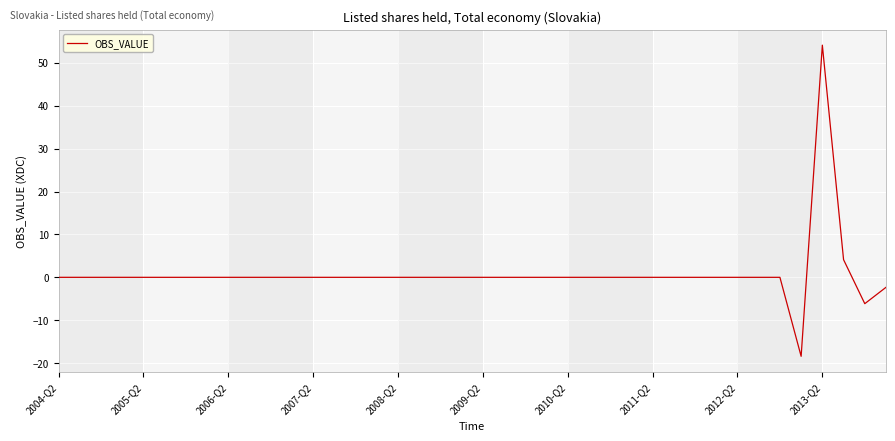

What is the sum of all values?

31.4